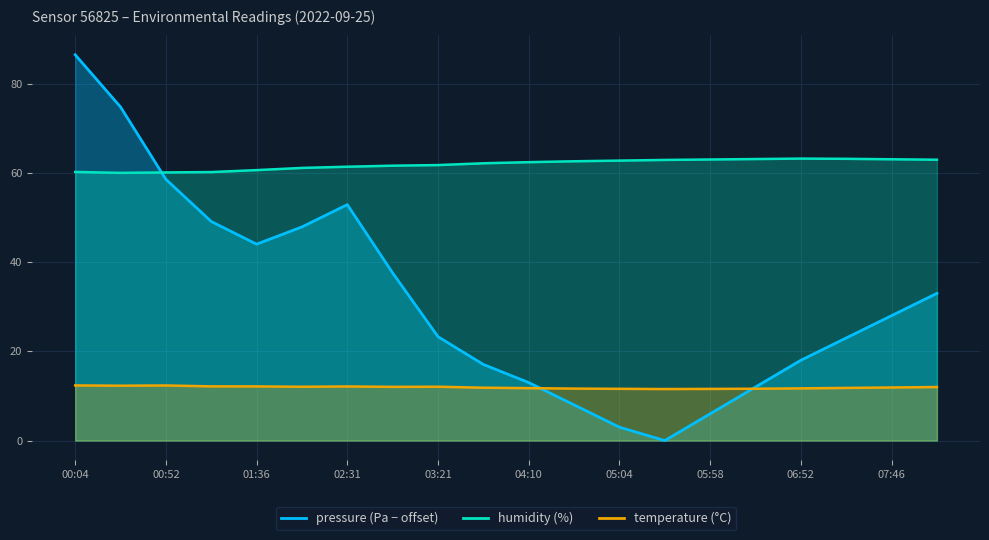

Reading left to right, list all the values displayed in this chart.

pressure: 86.5	74.8	58.6	49.1	44.0	47.9	52.9	37.6	23.3	17.1	13.0	8.0	3.0	0.0	6.0	12.0	18.0	23.0	28.0	33.0
temperature: 12.4	12.3	12.3	12.2	12.1	12.1	12.1	12.0	12.1	11.8	11.8	11.7	11.6	11.6	11.6	11.6	11.7	11.8	11.9	12.0
humidity: 60.2	60.0	60.1	60.2	60.6	61.1	61.4	61.6	61.8	62.1	62.4	62.6	62.8	62.9	63.0	63.1	63.2	63.1	63.0	63.0